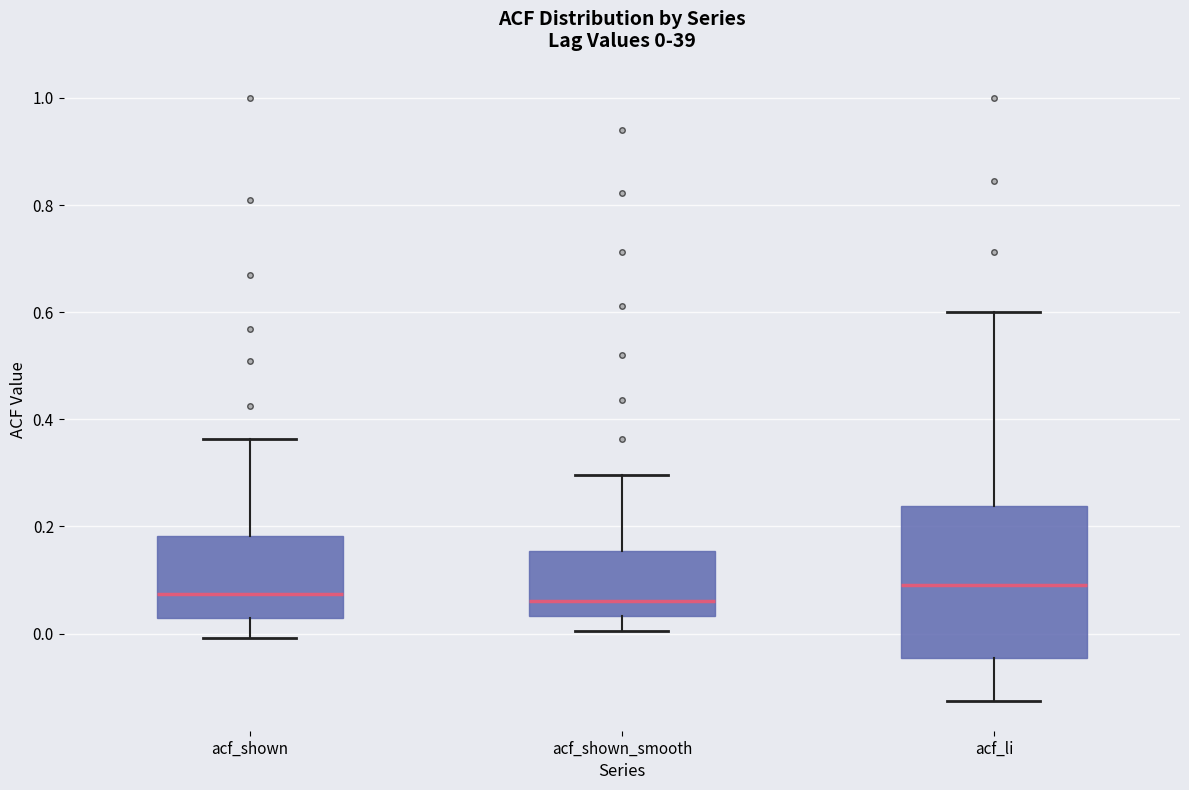

Comparing the boxes themselves (not the whiskers), which one is the tallest?

acf_li